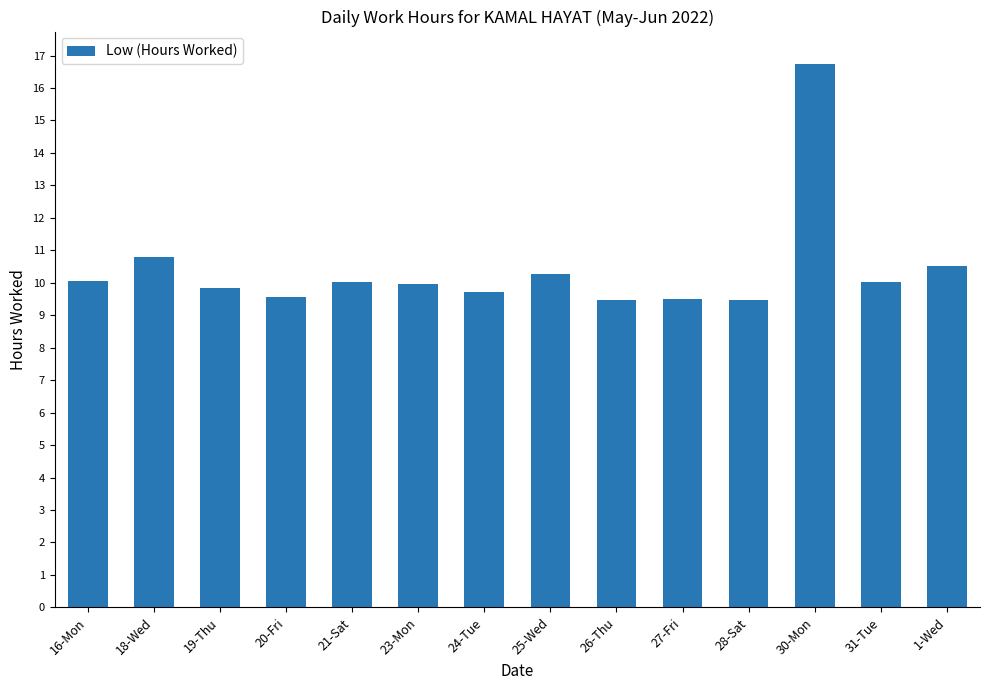

Between 28-Sat and 23-Mon, which is larger?

23-Mon